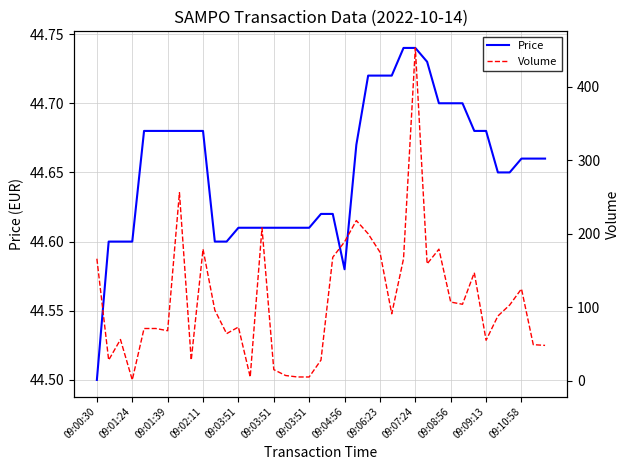

The Price series shows 44.6 at 20. True or false?

True